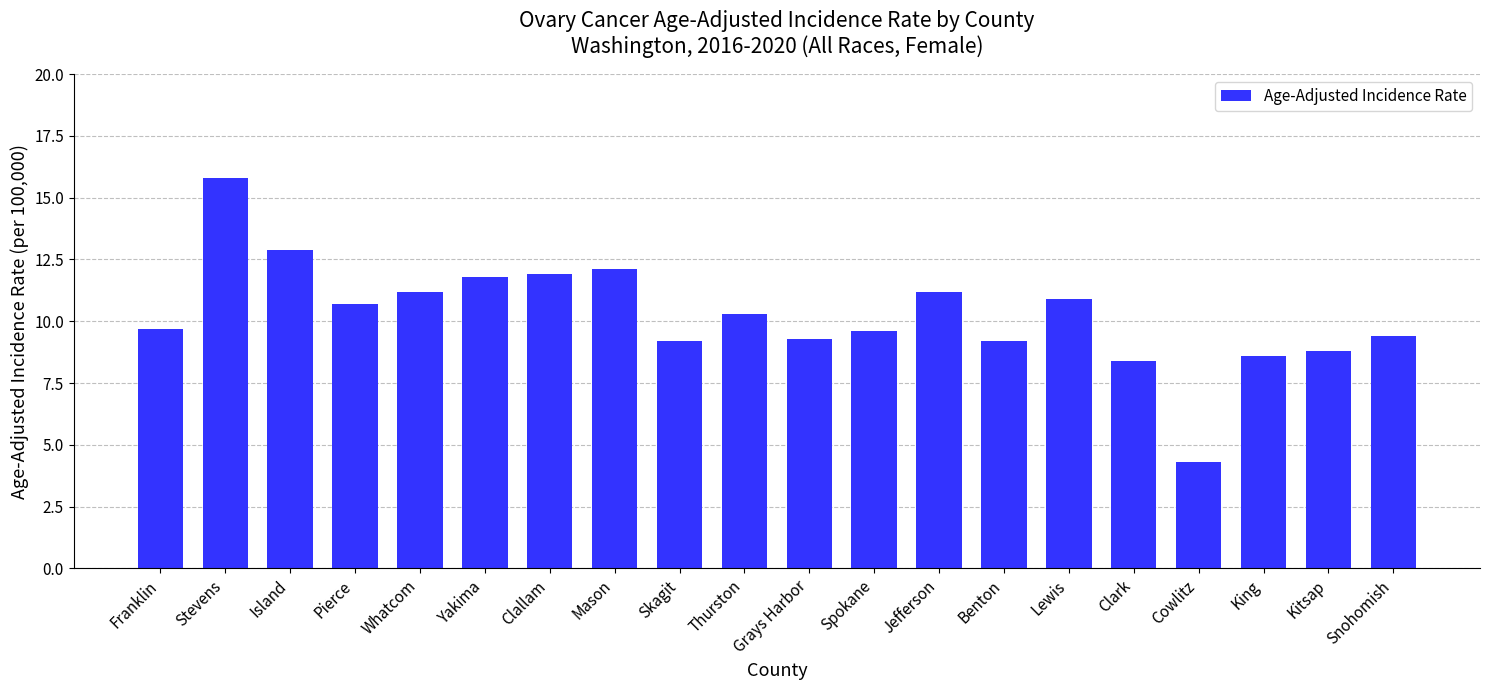

Does the chart contain stacked bars?

No